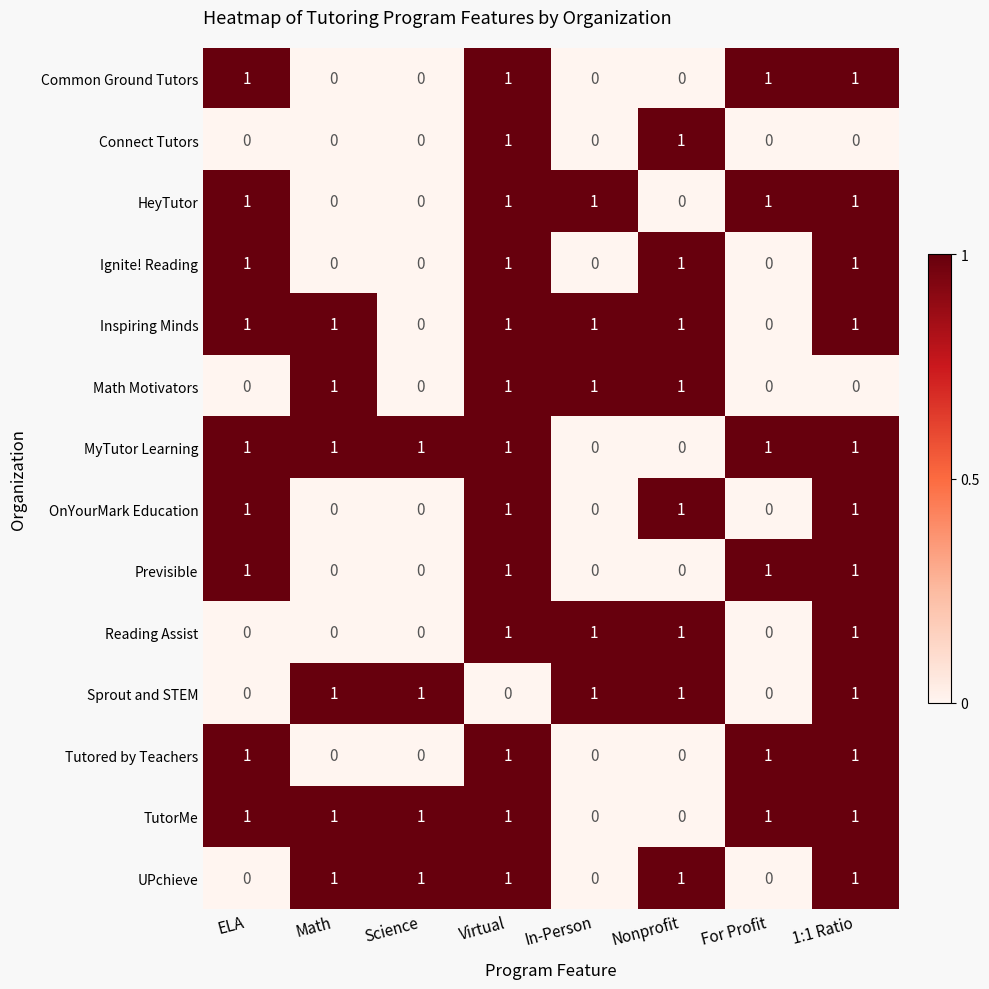

What is the total value across all series at Science?

4